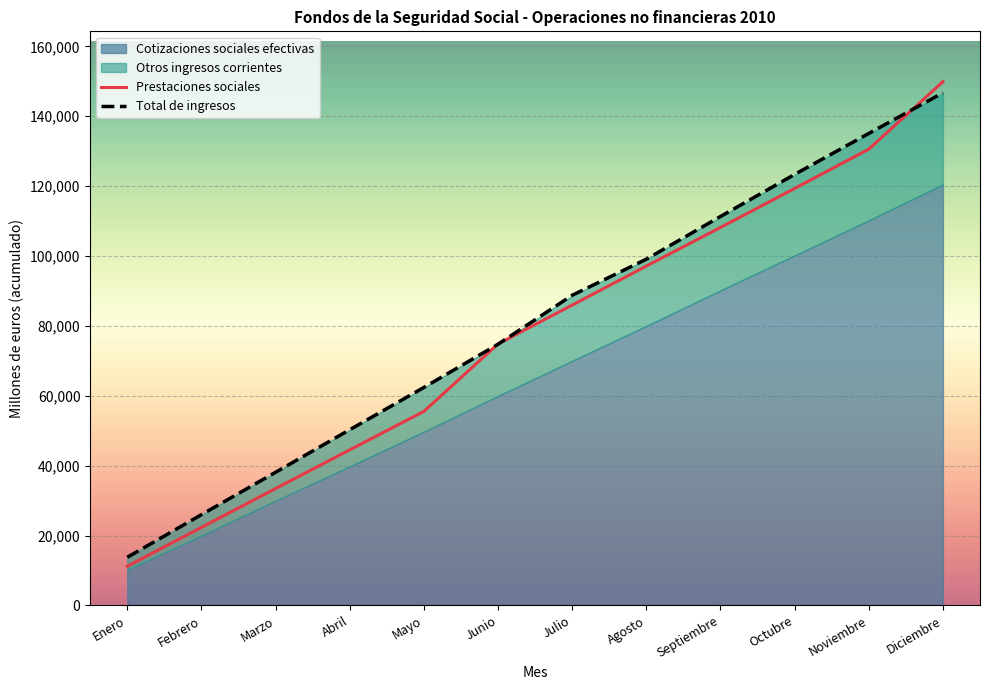

The Cotizaciones sociales efectivas series shows 123345 at Octubre. True or false?

True